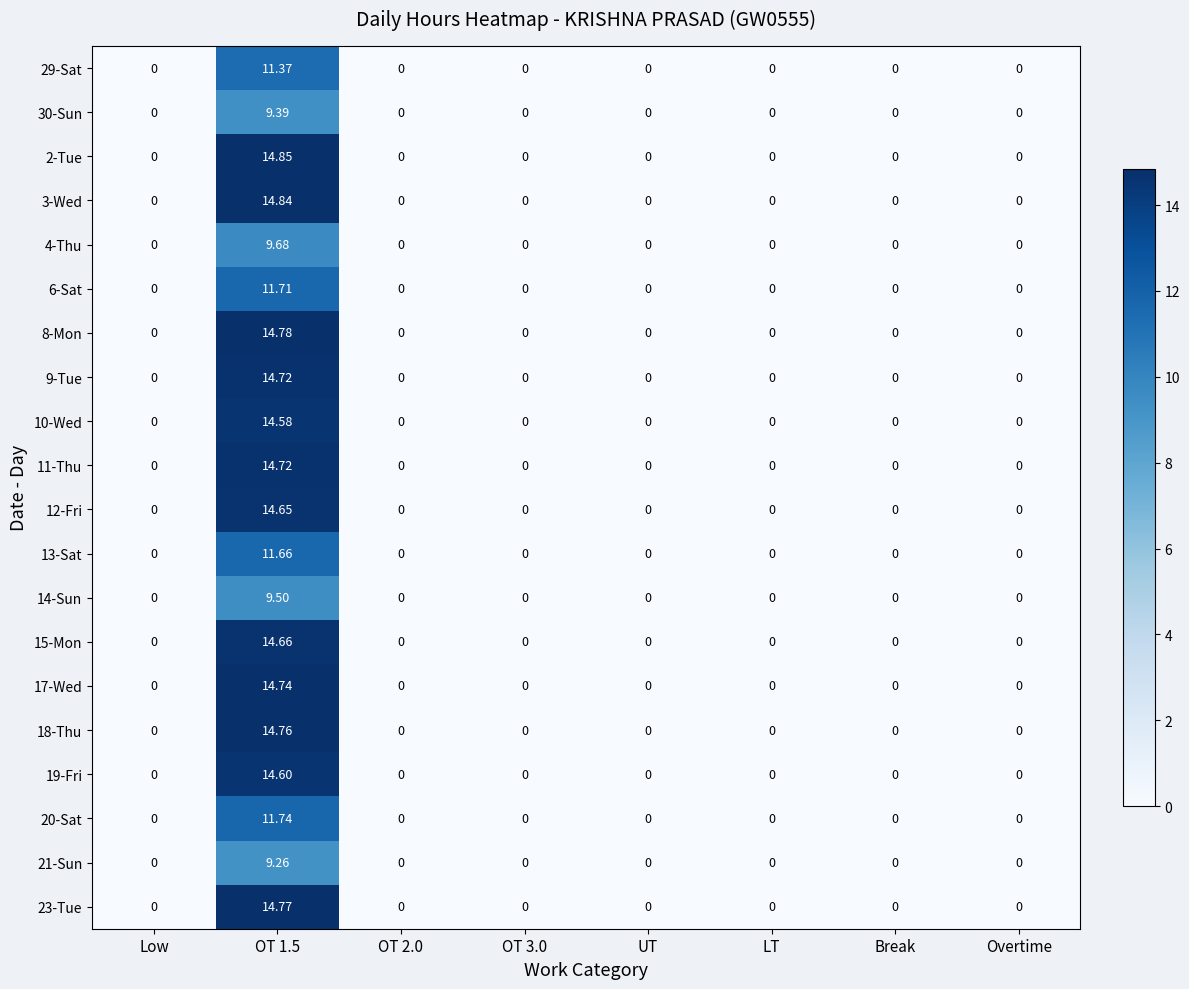

How many positive values does the 20-Sat series have?

1